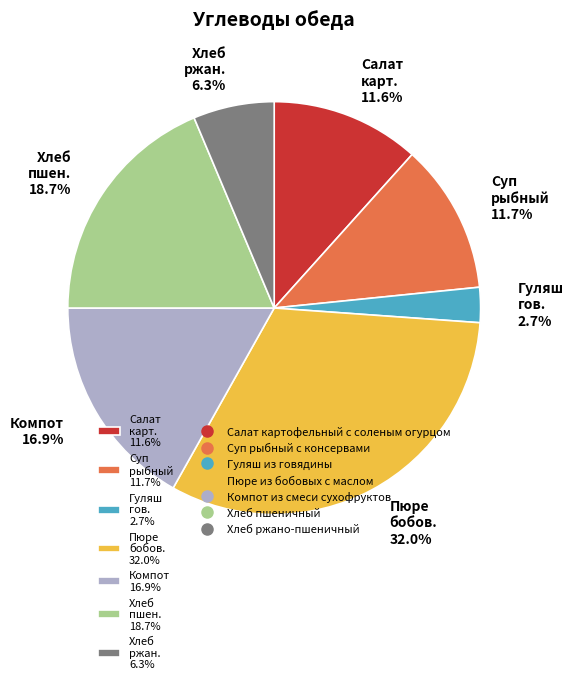

What is the smallest slice in the pie chart?

Гуляш гов. 2.7%